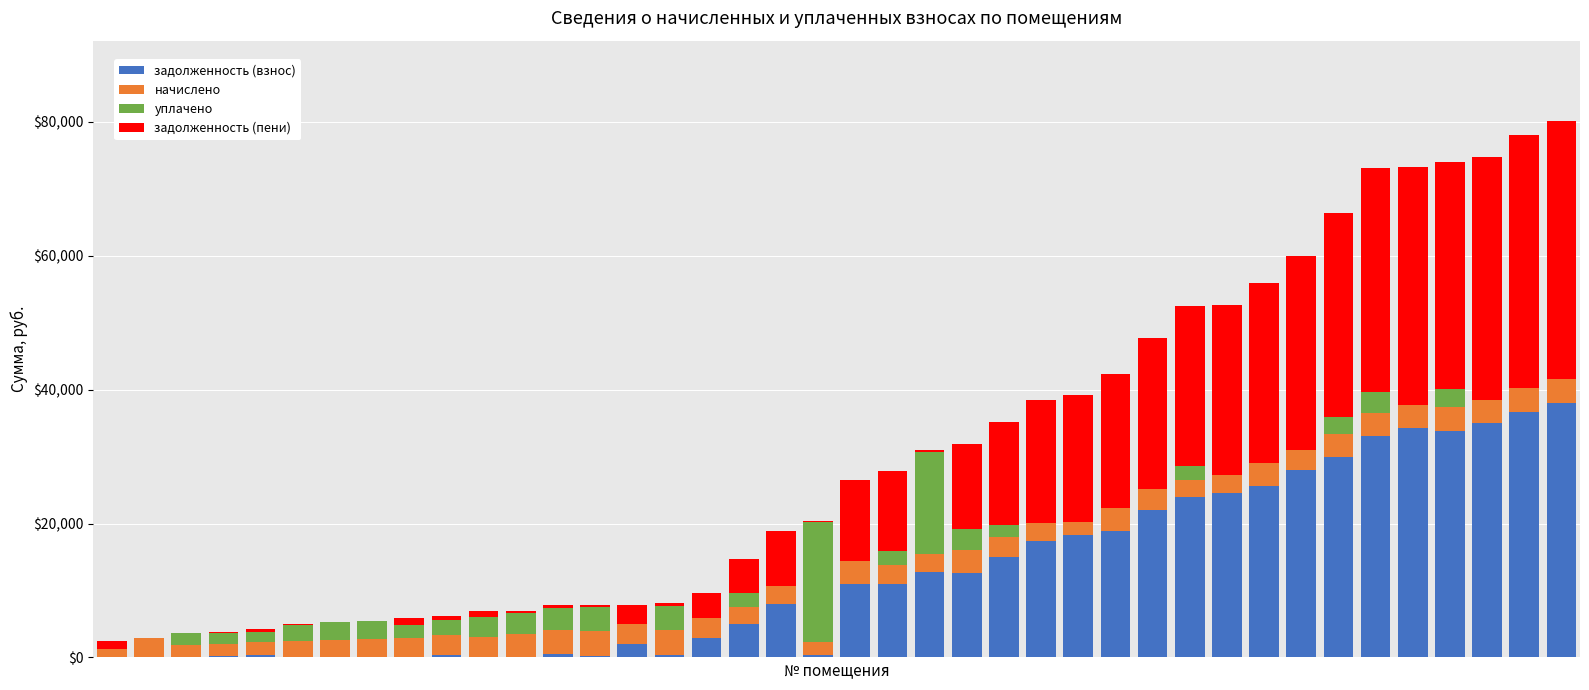

What is the sum of all задолженность (взнос) values?

502259.4